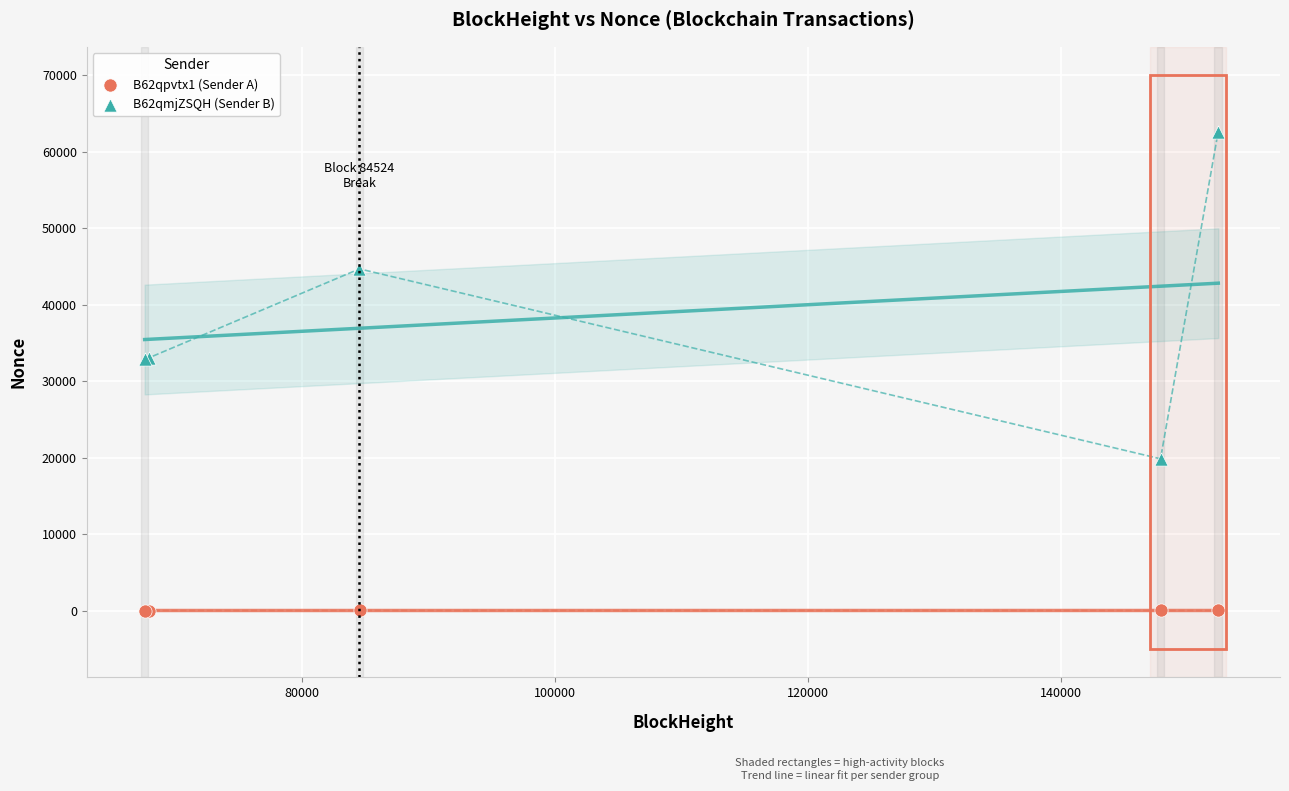

Which series has the largest Y range (max minus min)?

B62qmjZSQH (Sender B)